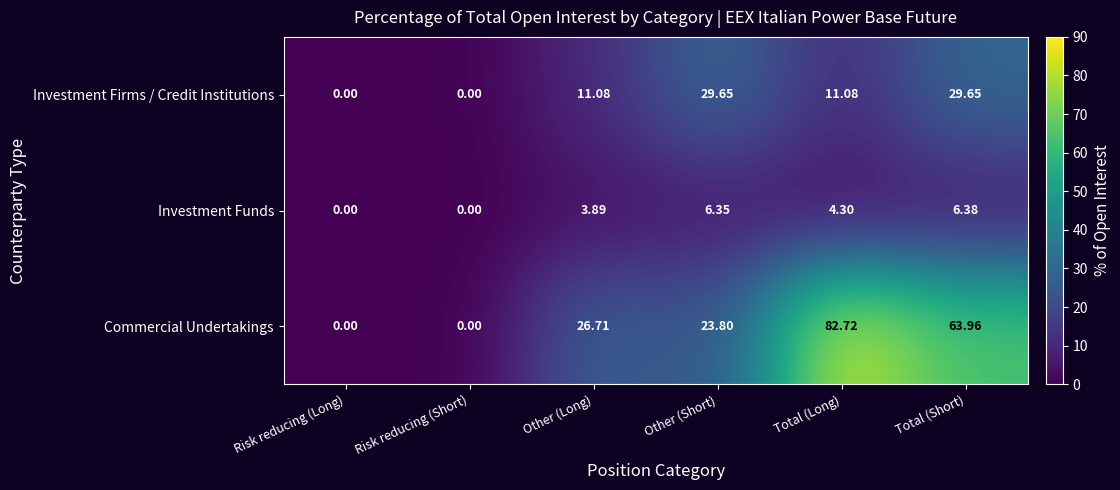

Where does the Investment Firms / Credit Institutions series first go above 11?

Other (Long)